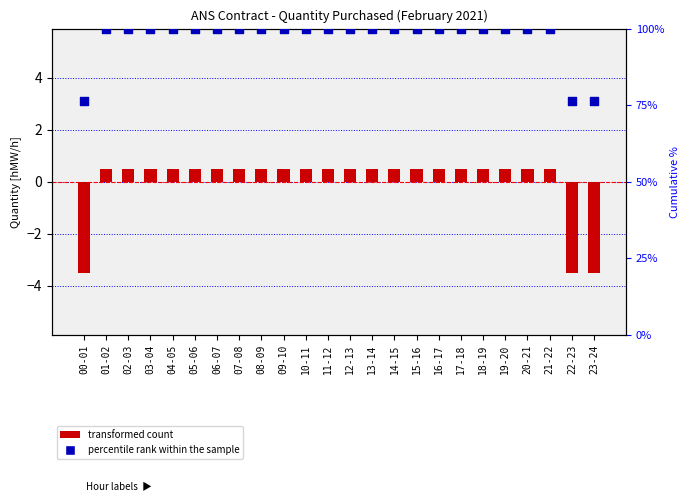

Is the value of transformed count at 16-17 greater than the value of percentile rank within the sample at 19-20?

No